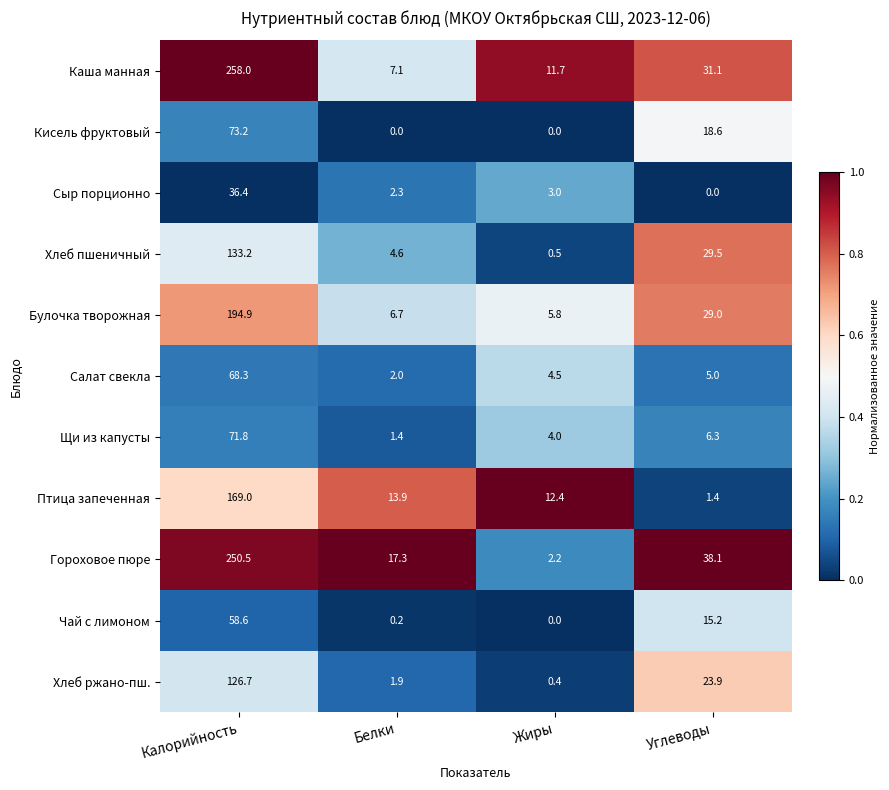

Which category has the highest value across all series?

Калорийность